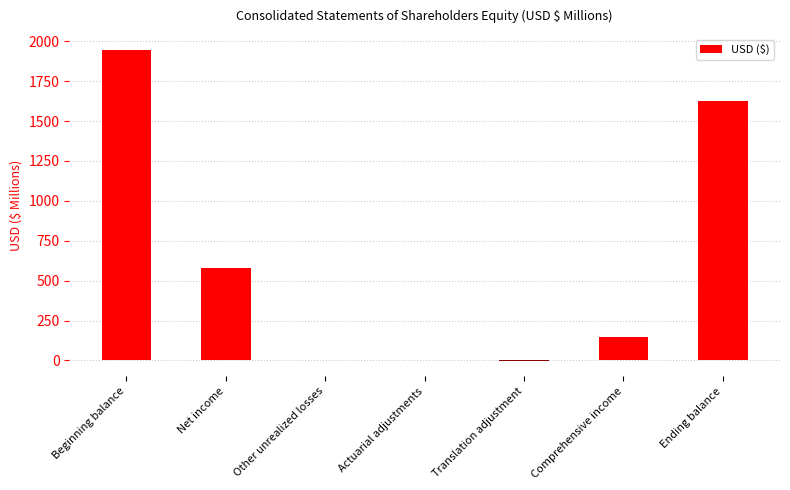

What is the average value?

614.0